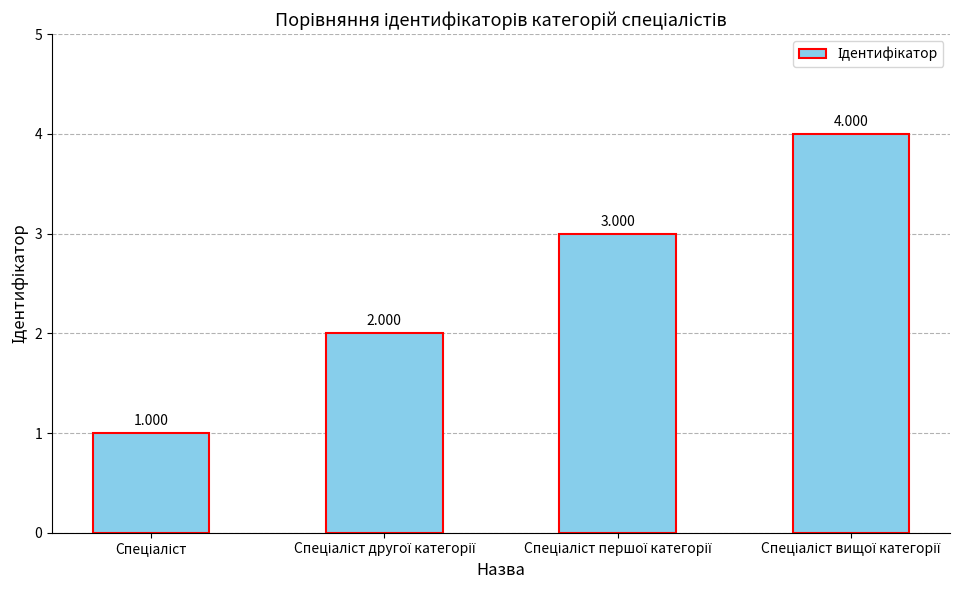

Rank the categories by value from highest to lowest.

Спеціаліст вищої категорії, Спеціаліст першої категорії, Спеціаліст другої категорії, Спеціаліст